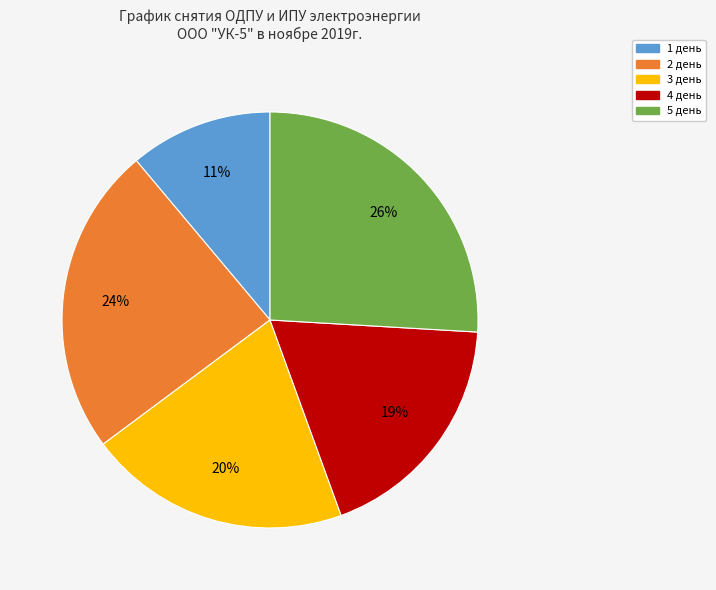

True or false: 3 день accounts for 20% of the total.

True